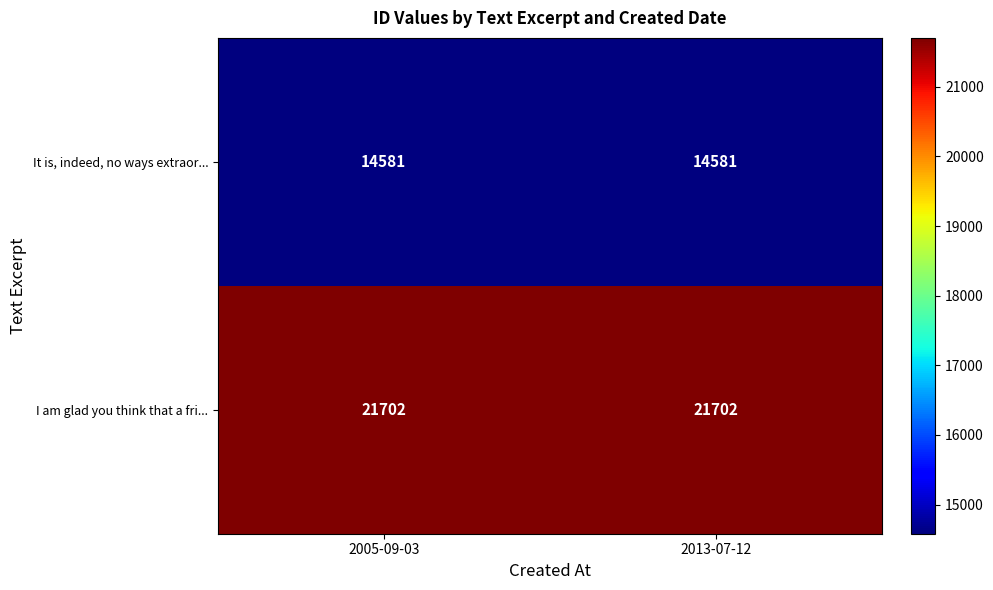

At how many categories does at least one series exceed 19996?

2